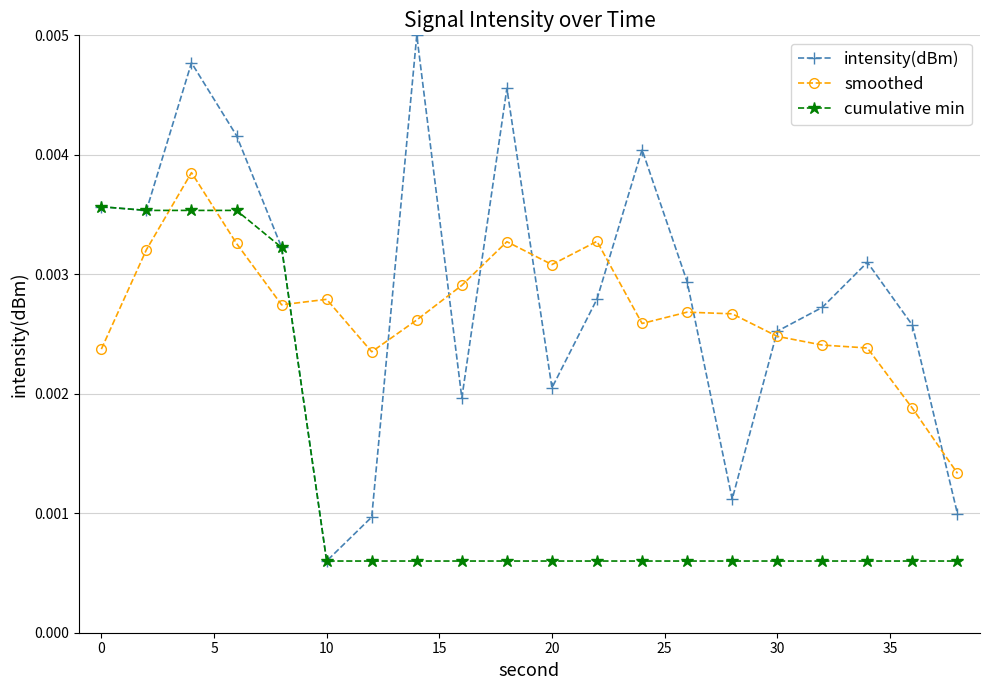

At how many categories does at least one series exceed 0?

20